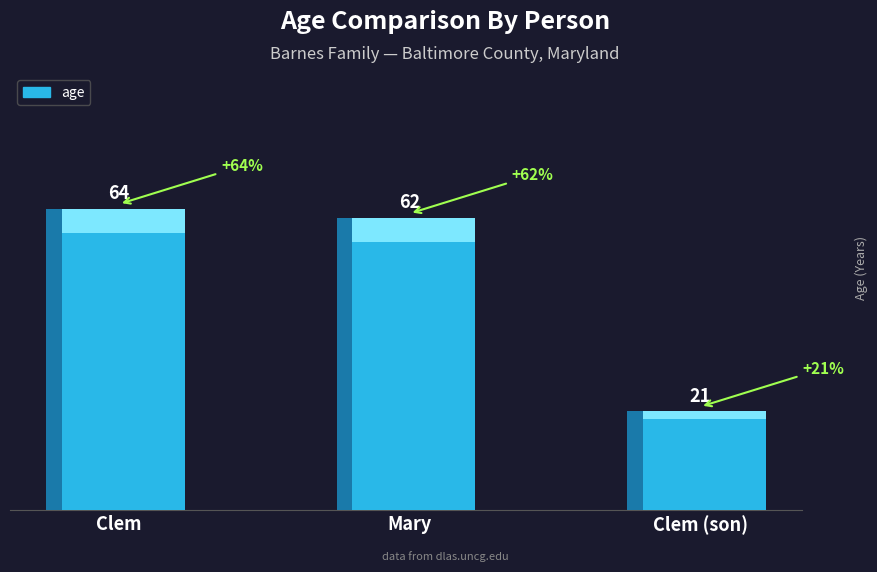

At which category does the chart reach its peak across all series?

Clem